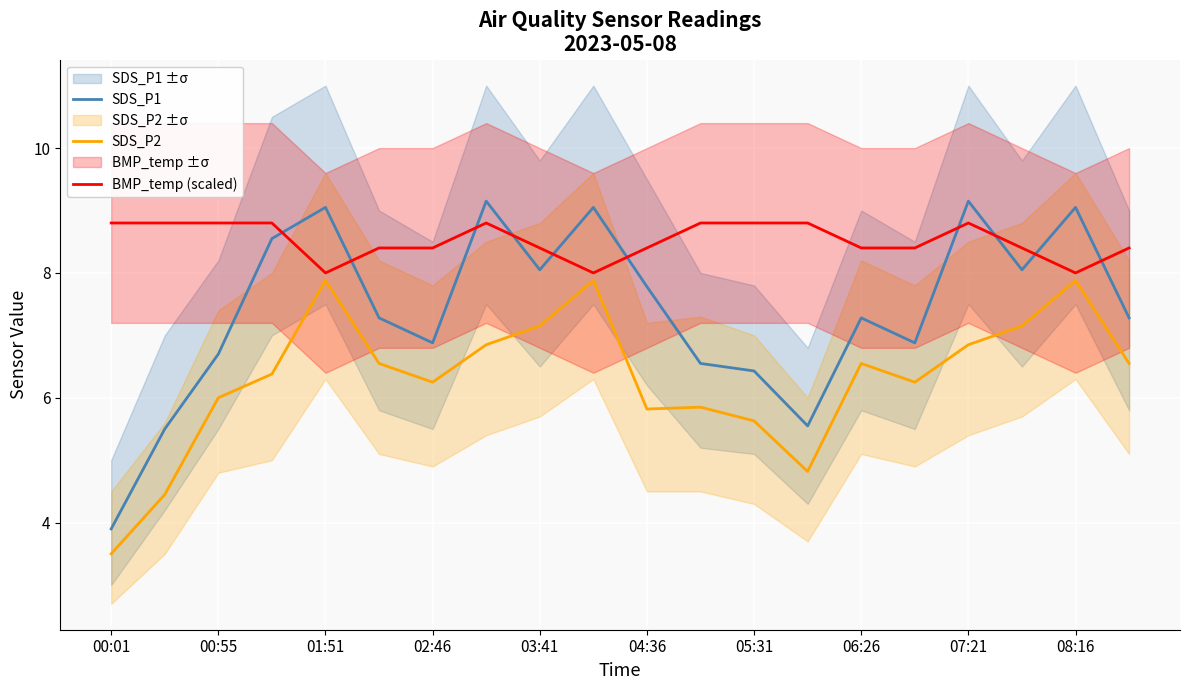

True or false: SDS_P2 and BMP_temp (scaled) intersect in this chart.

False